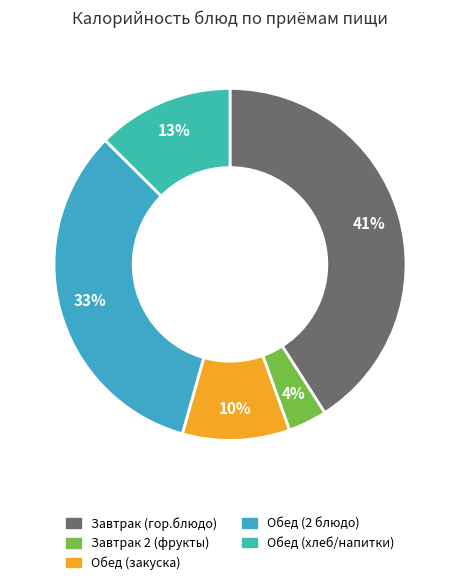

Count the number of slices in the pie.

5